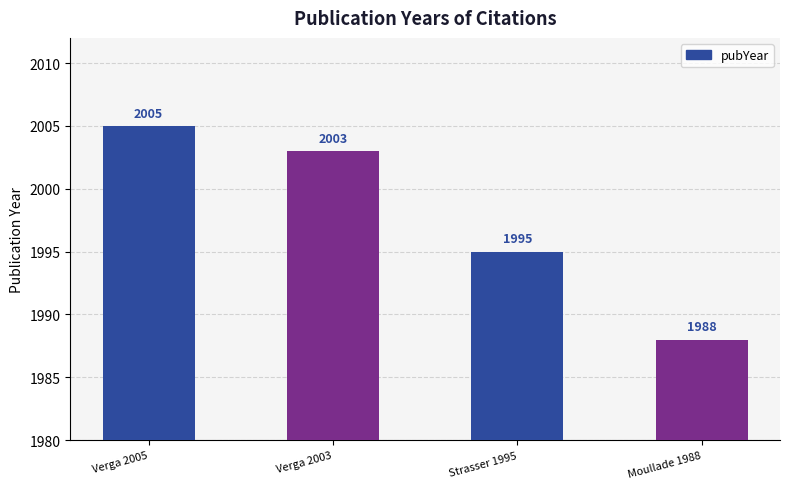

How many data points does each series have?

4